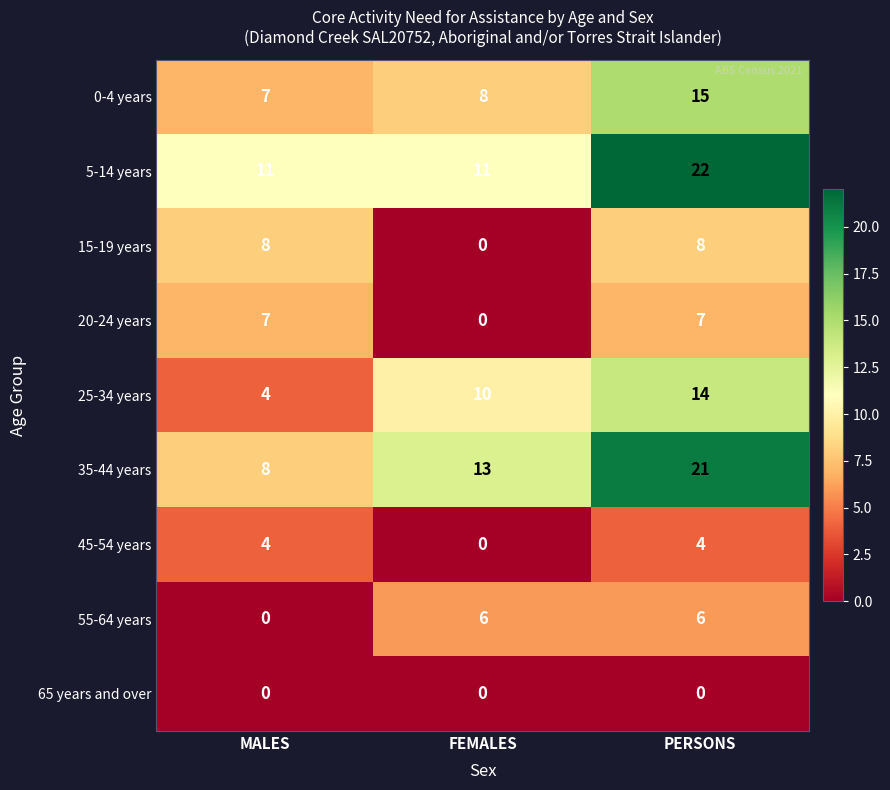

List the series in order of their peak value, lowest first.

65 years and over, 45-54 years, 55-64 years, 20-24 years, 15-19 years, 25-34 years, 0-4 years, 35-44 years, 5-14 years